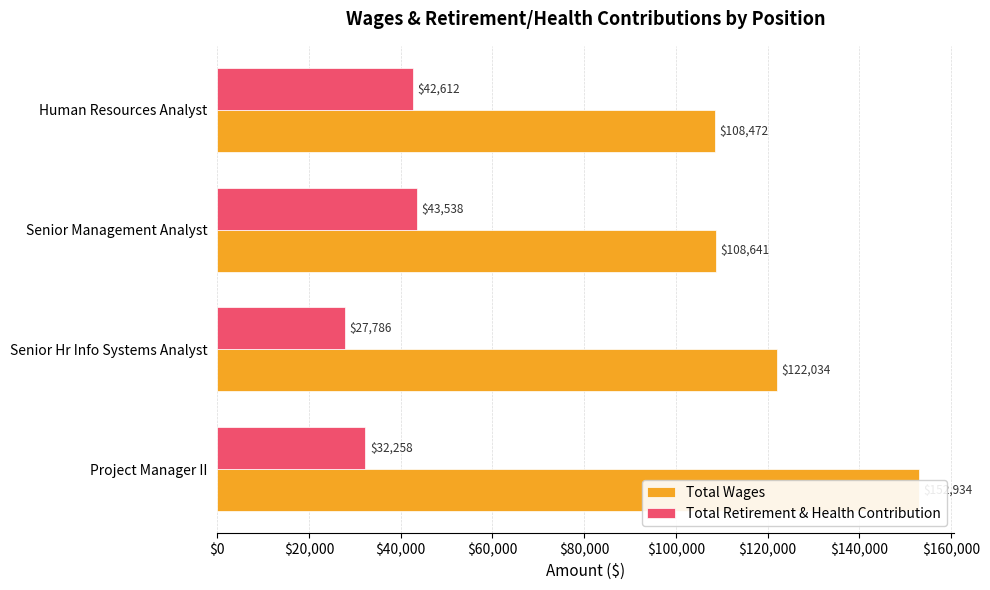

How many bars are there in each group?

2